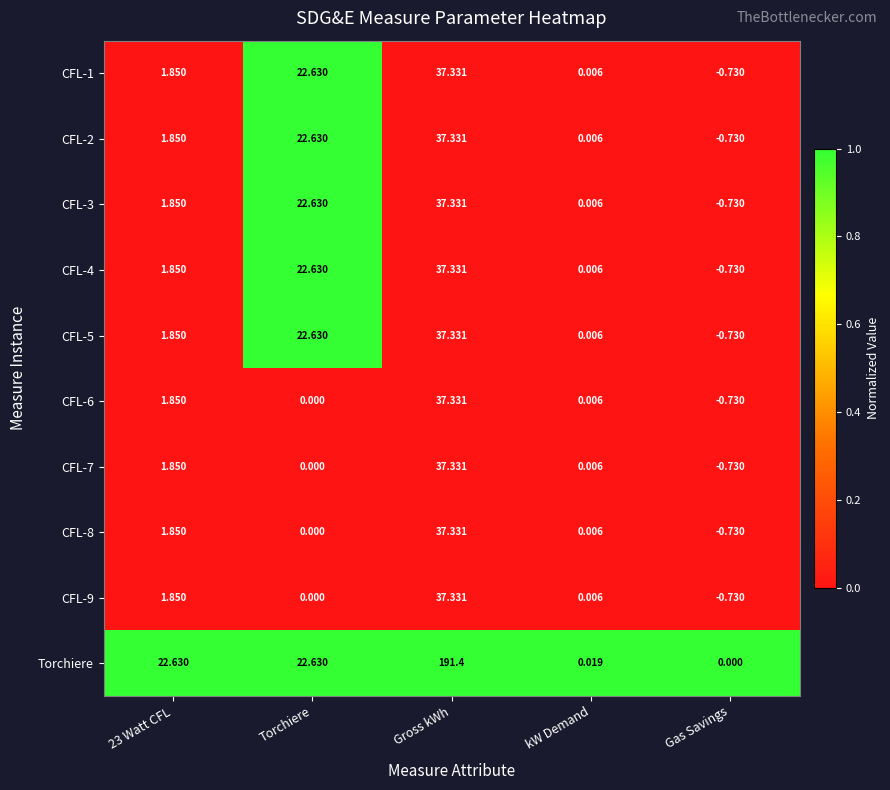

Which series has the largest total across all categories?

Torchiere